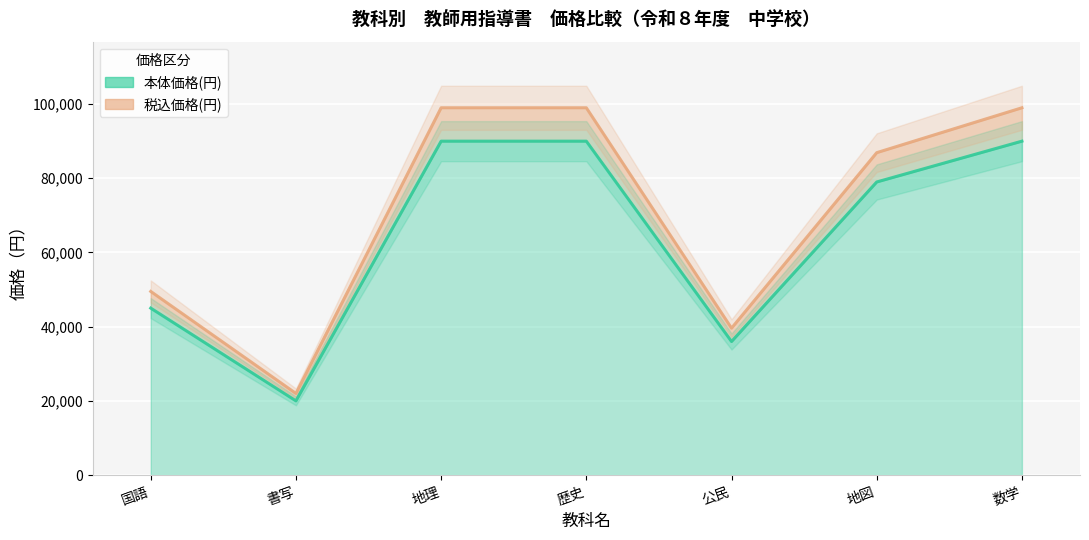

Reading right to left, transcribe all the data shown in this chart.

本体価格(円): 数学=90000	地図=79000	公民=36000	歴史=90000	地理=90000	書写=20000	国語=45000
税込価格(円): 数学=99000	地図=86900	公民=39600	歴史=99000	地理=99000	書写=22000	国語=49500